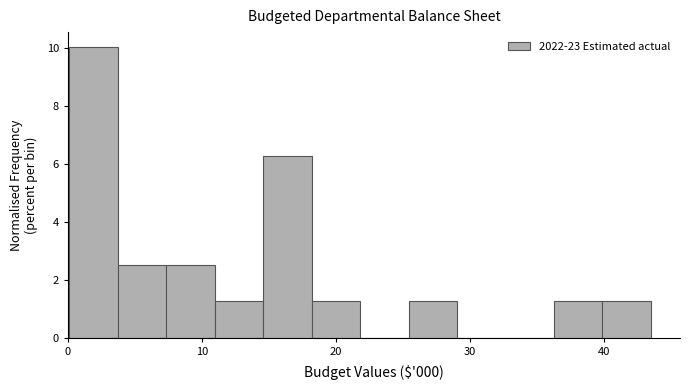

Read against the x-axis, roughly where is the centre of the tallest bar?

2